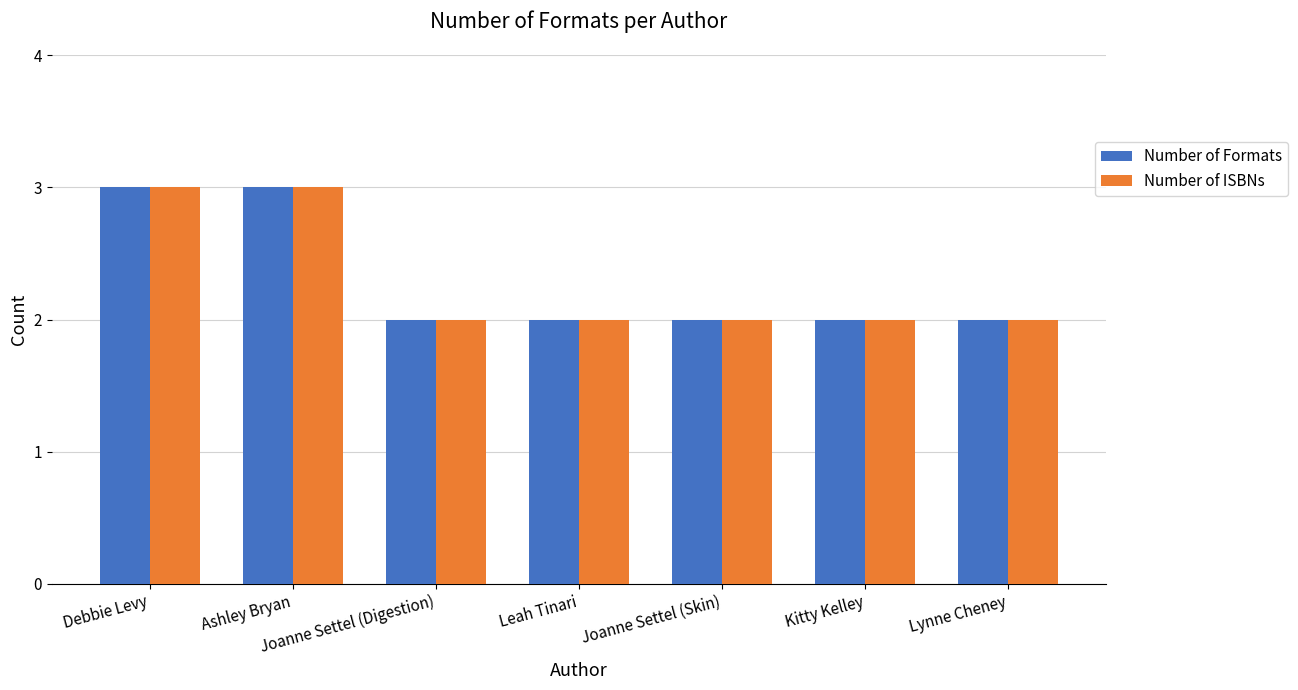

What is the average value of the Number of ISBNs series?

2